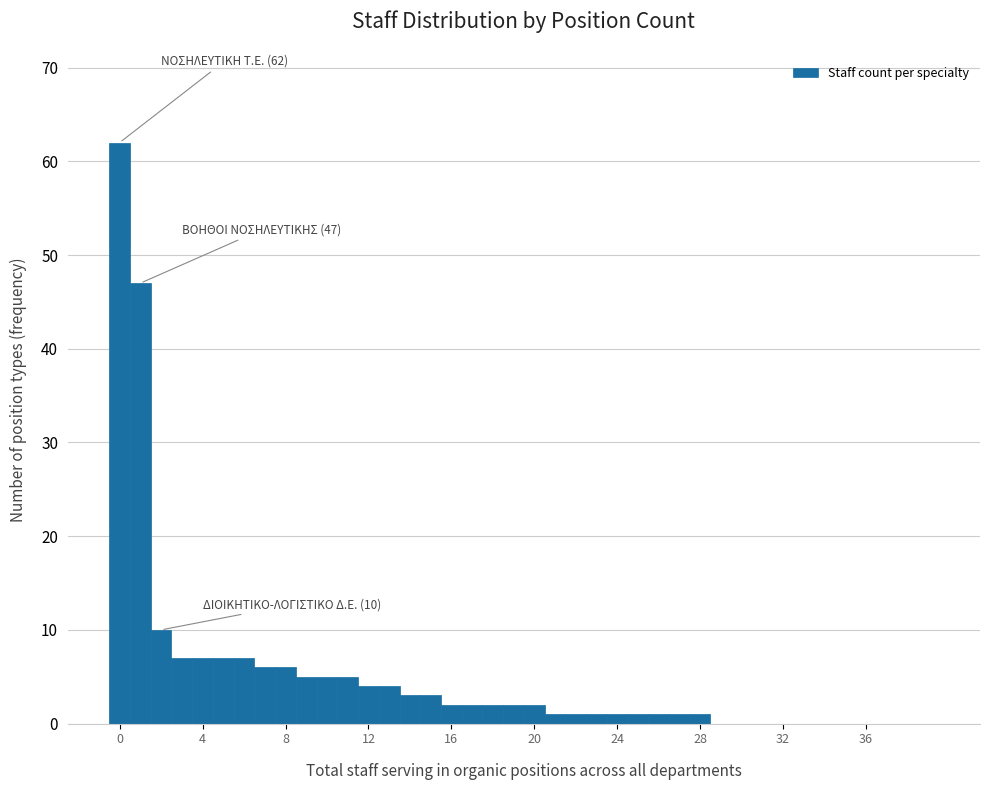

Read against the x-axis, roughly where is the centre of the tallest bar?

0.0